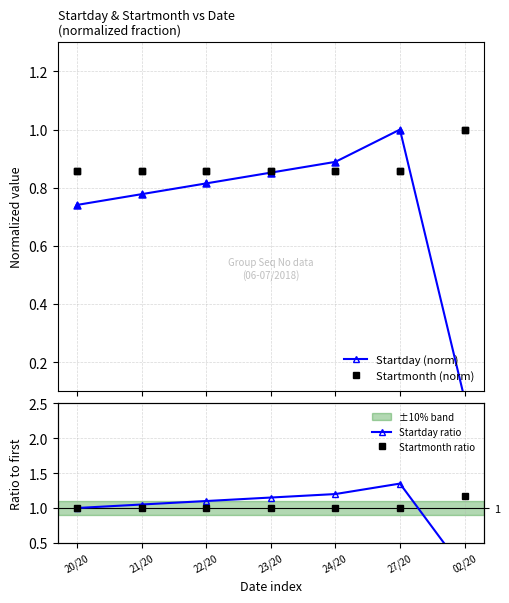

What are all the series names shown in the legend?

Startday (norm), Startmonth (norm), Startday ratio, Startmonth ratio